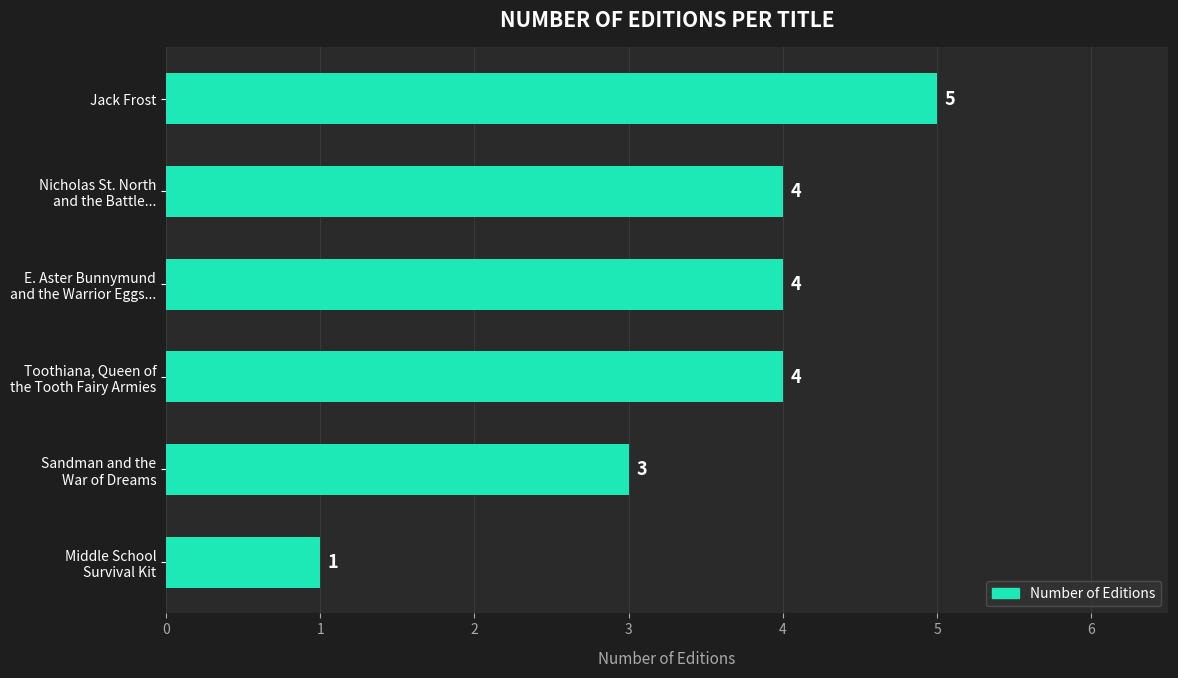

Reading bottom to top, transcribe all the data shown in this chart.

1	3	4	4	4	5